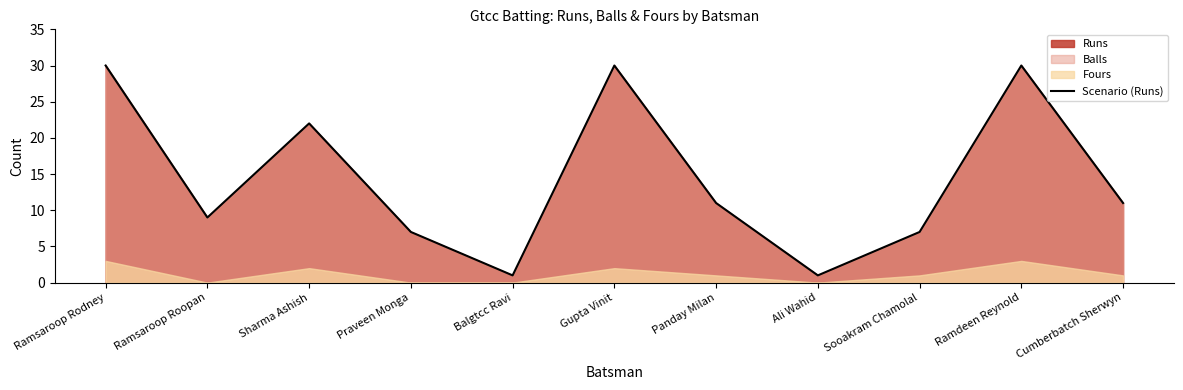

Reading left to right, transcribe all the data shown in this chart.

Ramsaroop Rodney=30	Ramsaroop Roopan=9	Sharma Ashish=22	Praveen Monga=7	Balgtcc Ravi=1	Gupta Vinit=30	Panday Milan=11	Ali Wahid=1	Sooakram Chamolal=7	Ramdeen Reynold=30	Cumberbatch Sherwyn=11